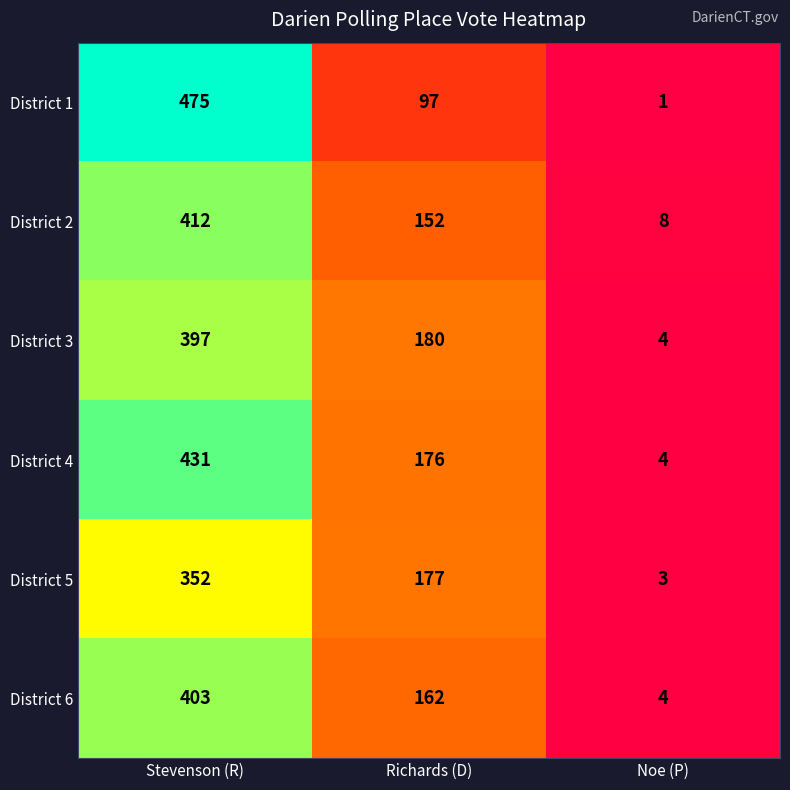

At which category is the sum across all series the highest?

Stevenson (R)